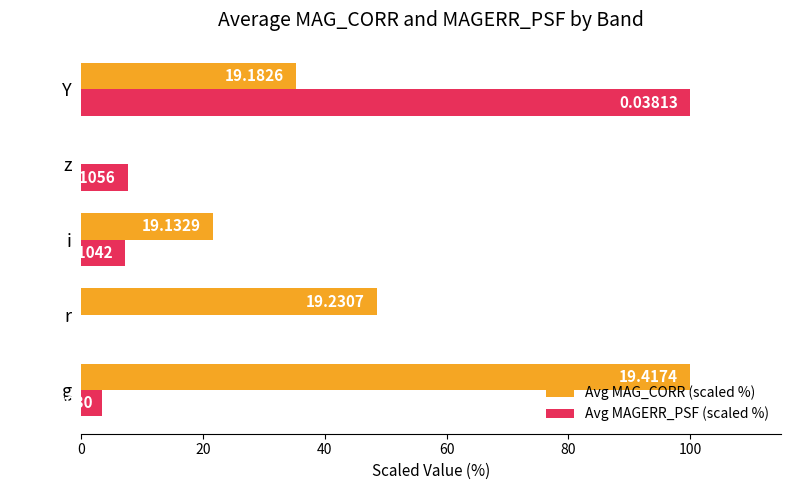

What is the maximum value for Avg MAG_CORR (scaled %)?

100.0